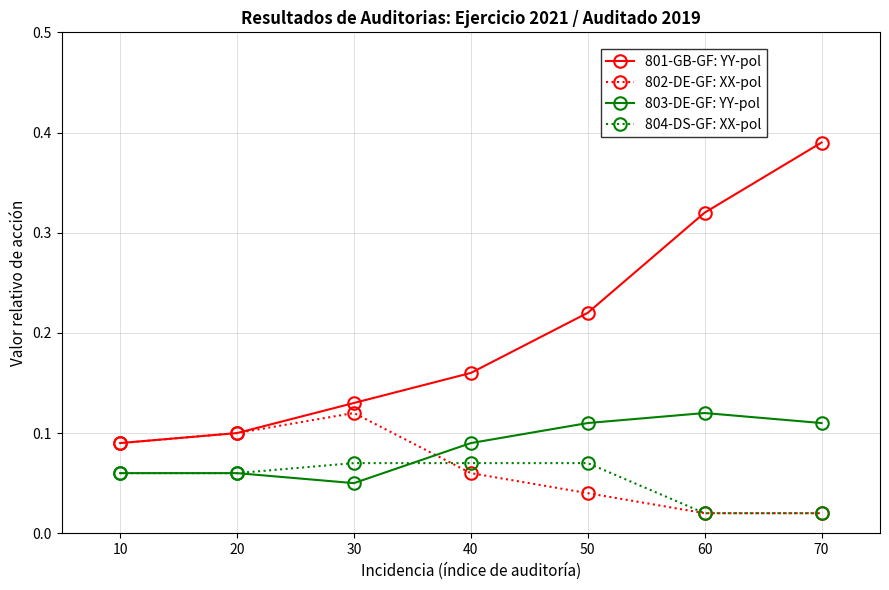

How many interior local peaks does the 802-DE-GF: XX-pol series have?

1